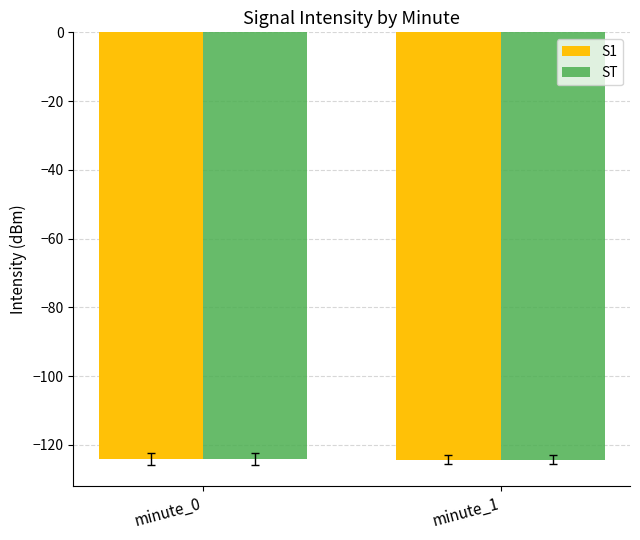

What is the value of the S1 bar at the 1st from the left?

-124.0